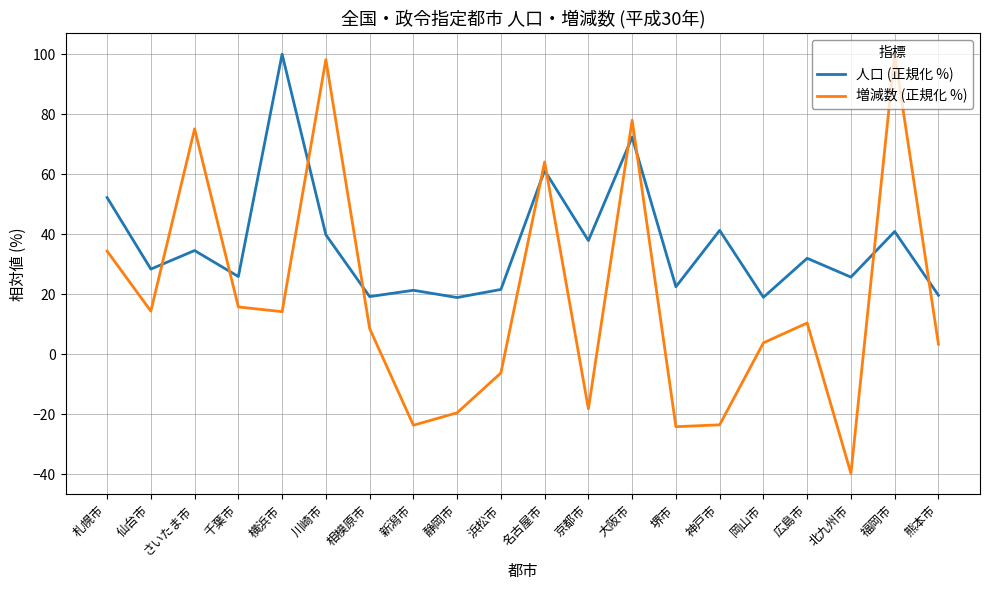

How many interior local valleys does the 人口 (正規化 %) series have?

8